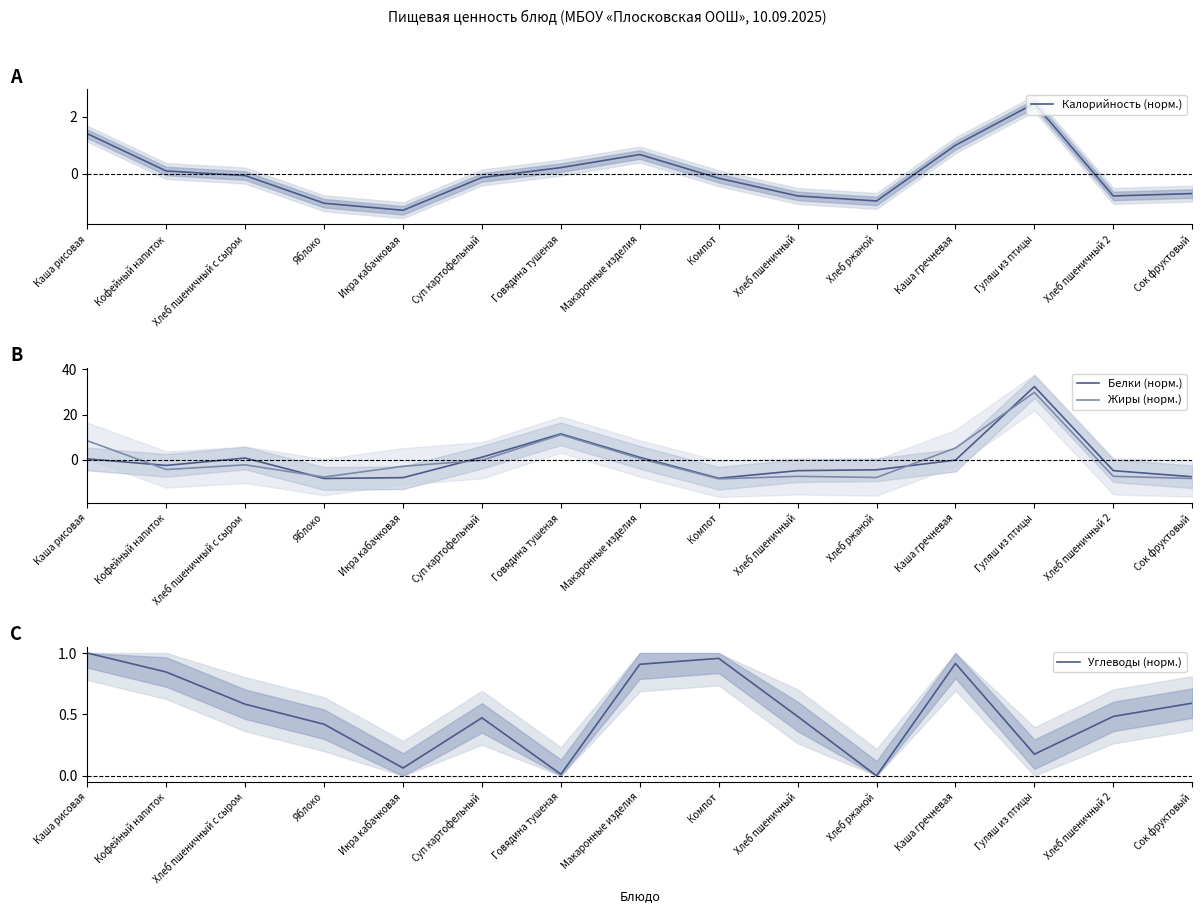

Is it true that Жиры (норм.) equals 11.2 at Говядина тушеная?

True